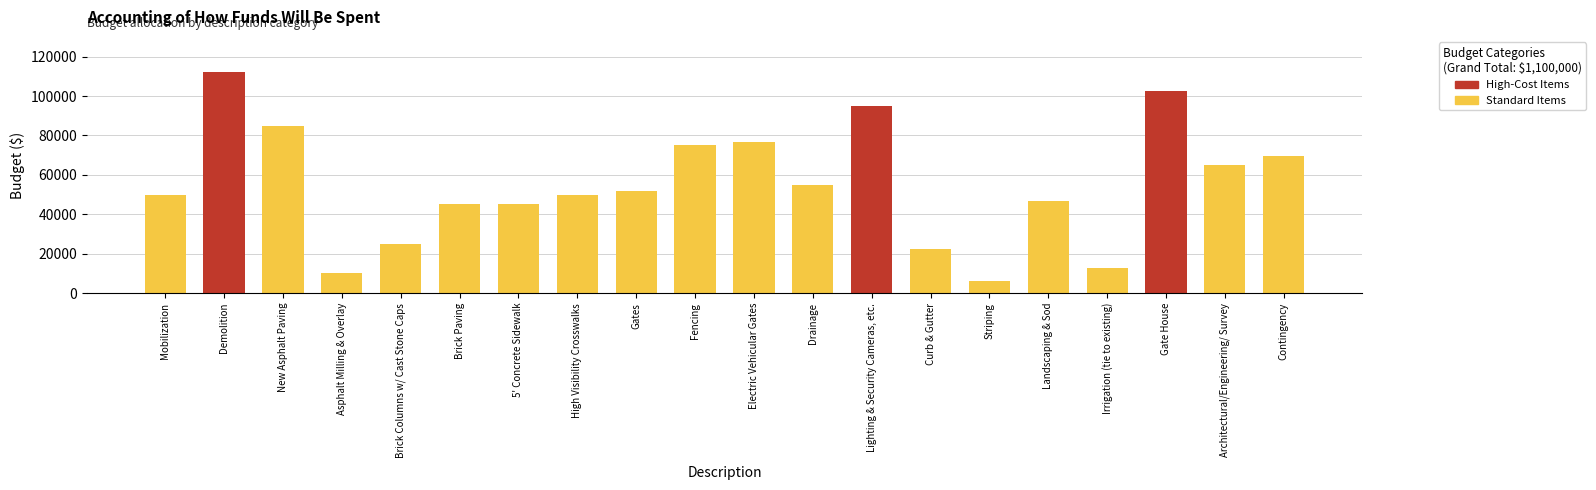

Reading left to right, what are all the values shown in this chart?

Mobilization=50000	Demolition=112000	New Asphalt Paving=84600	Asphalt Milling & Overlay=10000	Brick Columns w/ Cast Stone Caps=25000	Brick Paving=45000	5' Concrete Sidewalk=45000	High Visibility Crosswalks=50000	Gates=52000	Fencing=75000	Electric Vehicular Gates=76500	Drainage=55000	Lighting & Security Cameras, etc.=95000	Curb & Gutter=22500	Striping=6200	Landscaping & Sod=46500	Irrigation (tie to existing)=12500	Gate House=102700	Architectural/Engineering/ Survey=65000	Contingency=69500